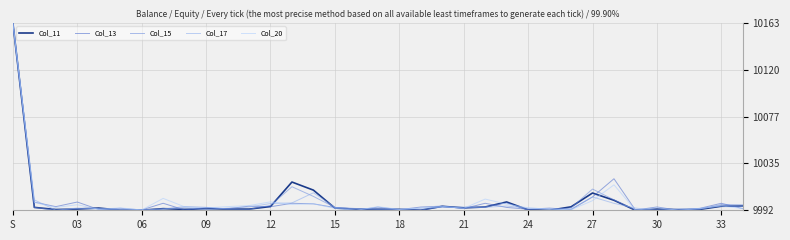

What is the greatest value displayed?

10163.0